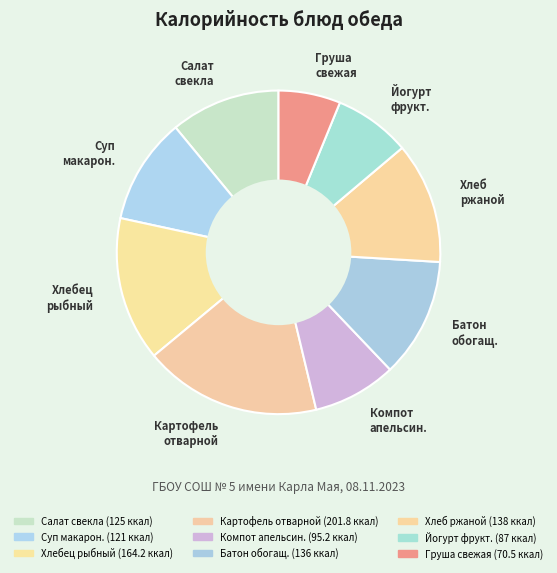

Which category has the smallest portion of the pie?

Груша свежая (70.5 ккал)